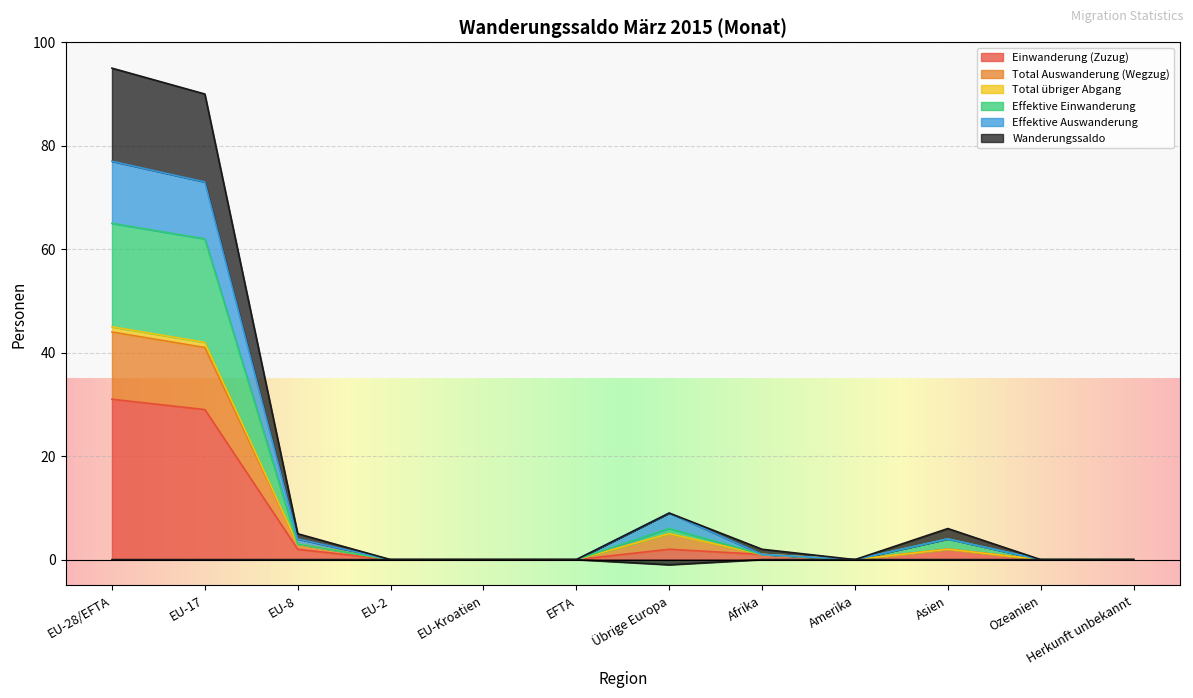

What is the label of the 2nd point from the left?

EU-17